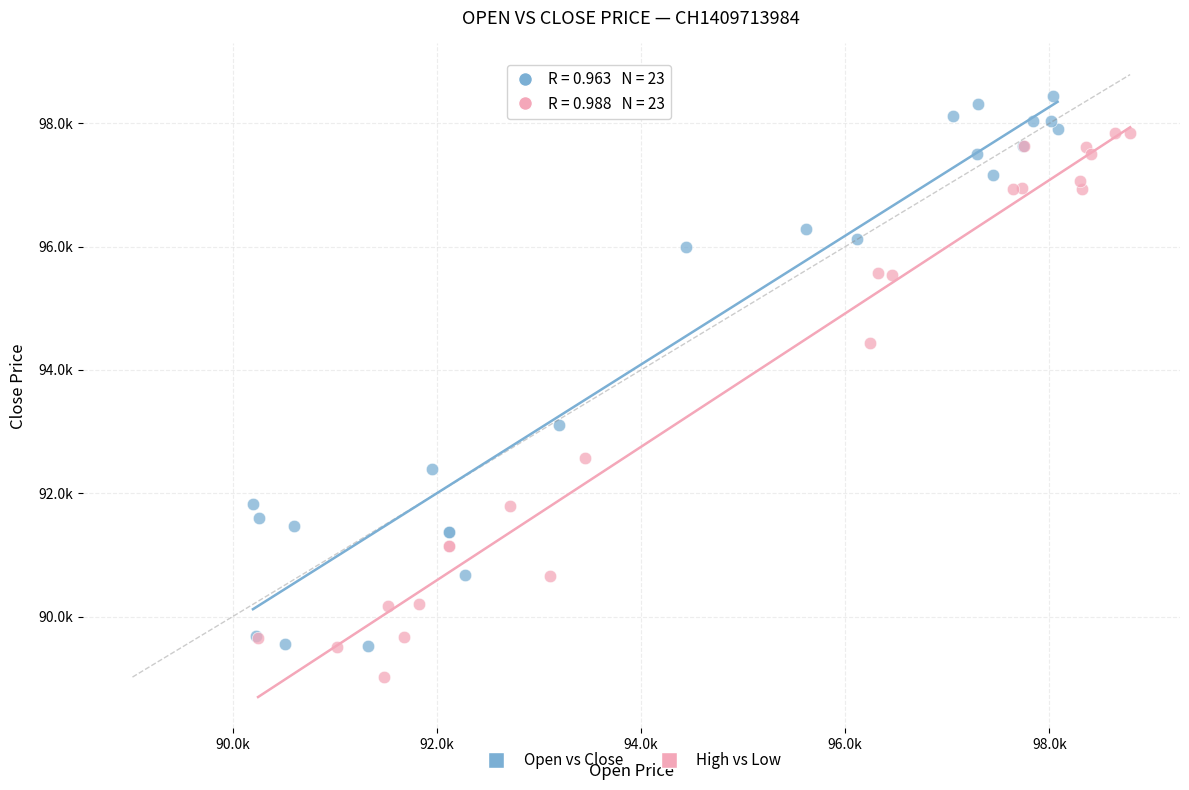

Which series contains the lowest Y value?

High vs Low